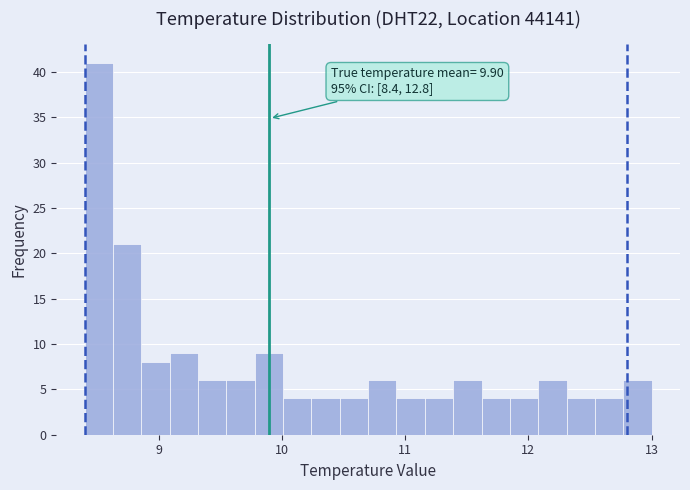

Around what value on the x-axis is the tallest bar? Give the approximate position of its centre, as read against the axis.

8.5